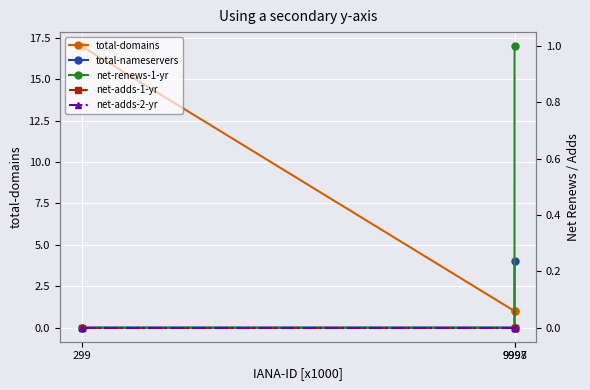

Reading left to right, transcribe all the data shown in this chart.

total-domains: 17	1	1
total-nameservers: 0	0	4
net-renews-1-yr: 0	0	1
net-adds-1-yr: 0	0	0
net-adds-2-yr: 0	0	0